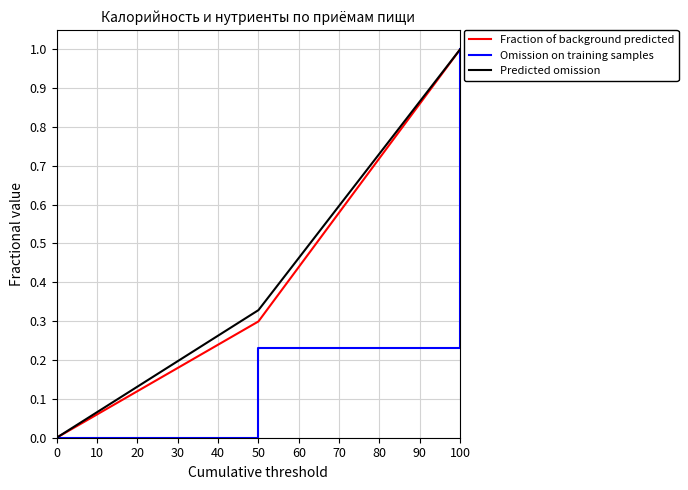

Between 50 and 100, which series saw the biggest shift?

Omission on training samples